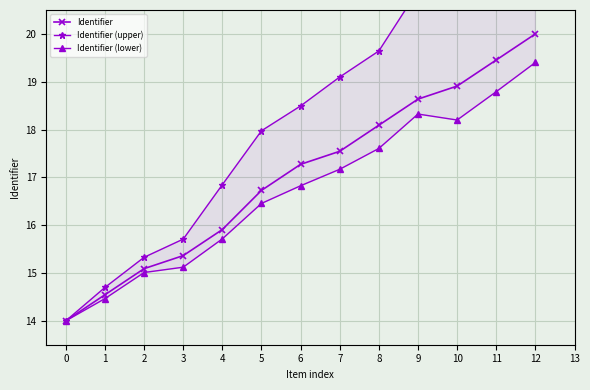

True or false: Identifier (upper) and Identifier (lower) cross at least once.

False